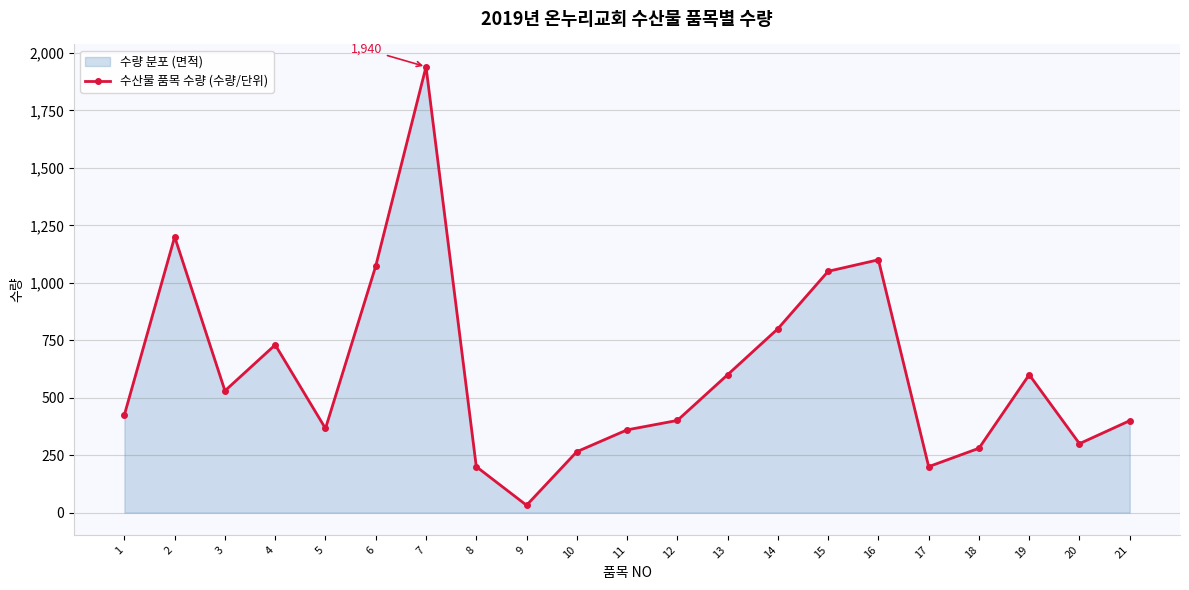

How many data points does each series have?

21